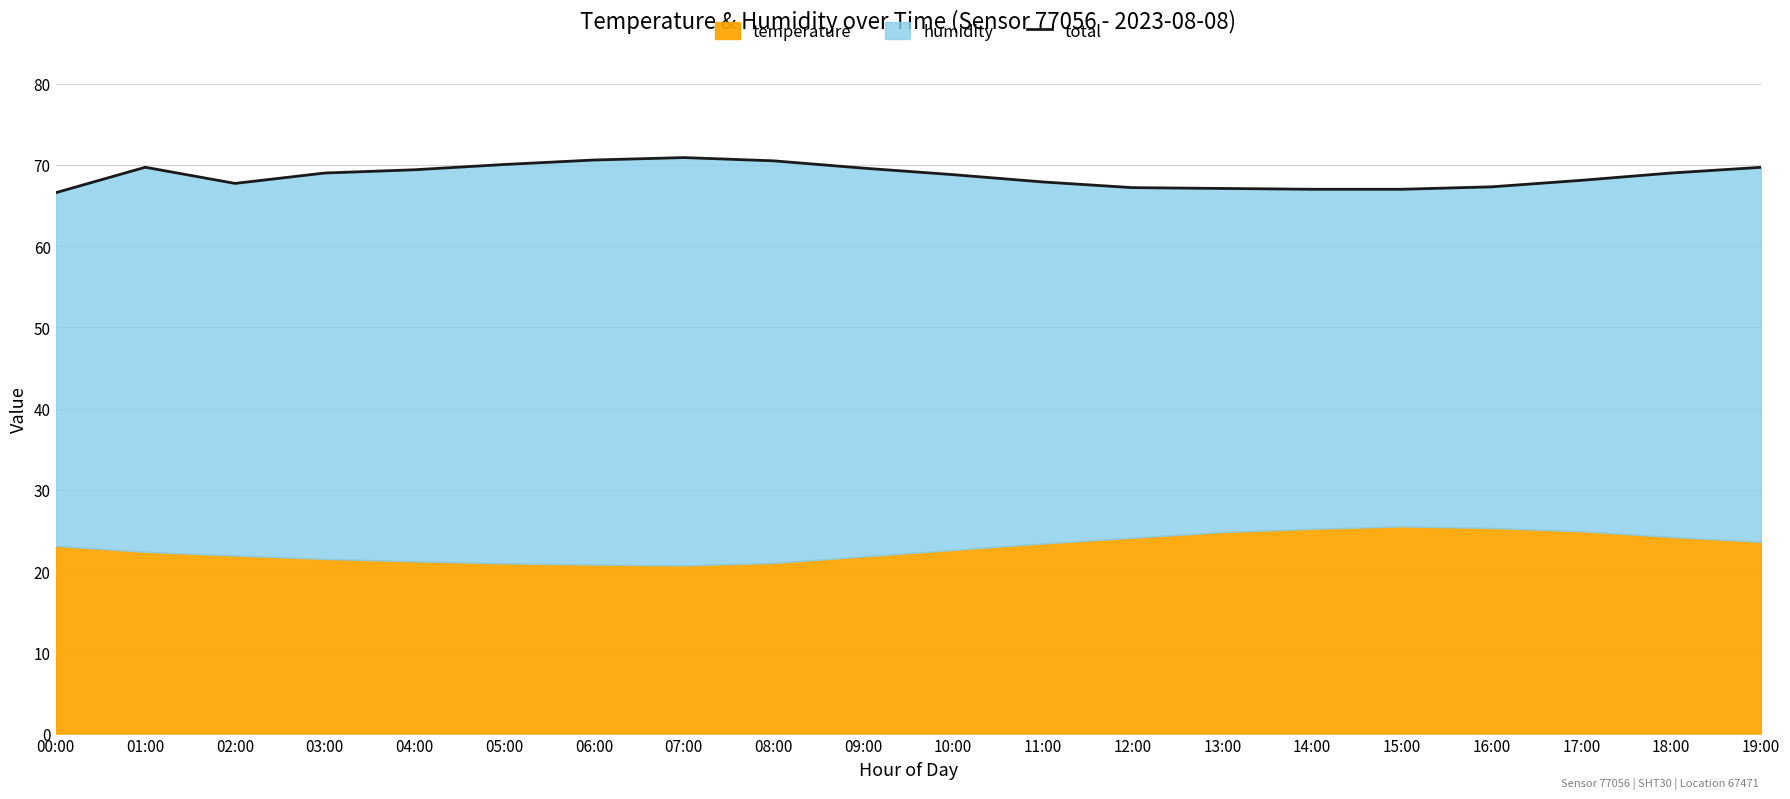

The chart shows a value of 67.0 at 14:00. True or false?

True